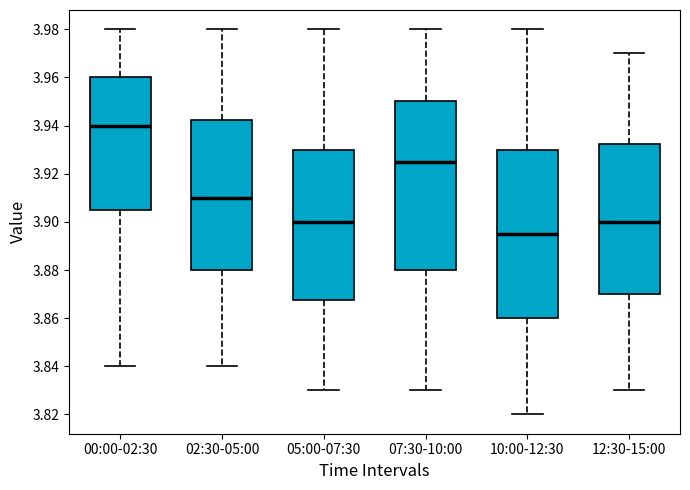

Where is the upper edge of the box for 00:00-02:30 on the y-axis? The values are not printed on the chart, so give them approximately, as read against the axis.

3.960